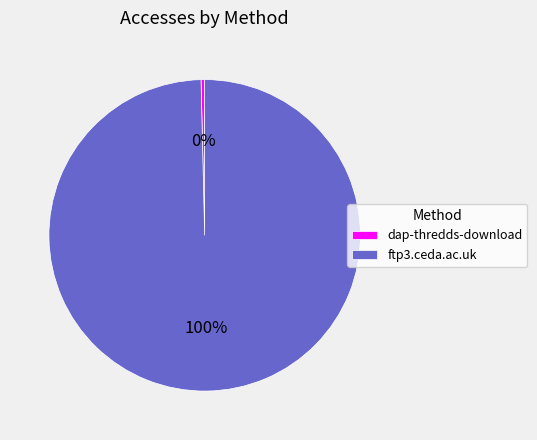

Which category has the smallest portion of the pie?

dap-thredds-download